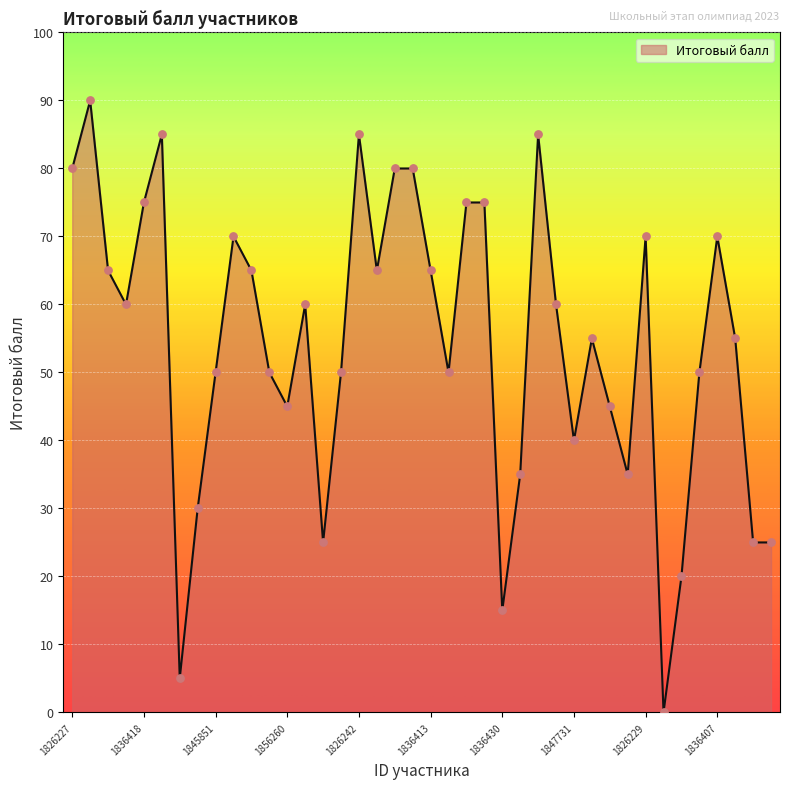

What is the difference between the maximum and minimum values?

90